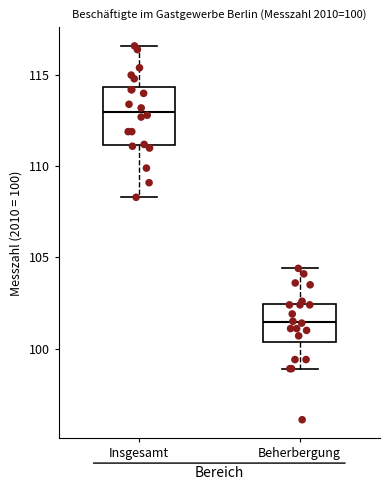

Which box has the lowest median line?

Beherbergung